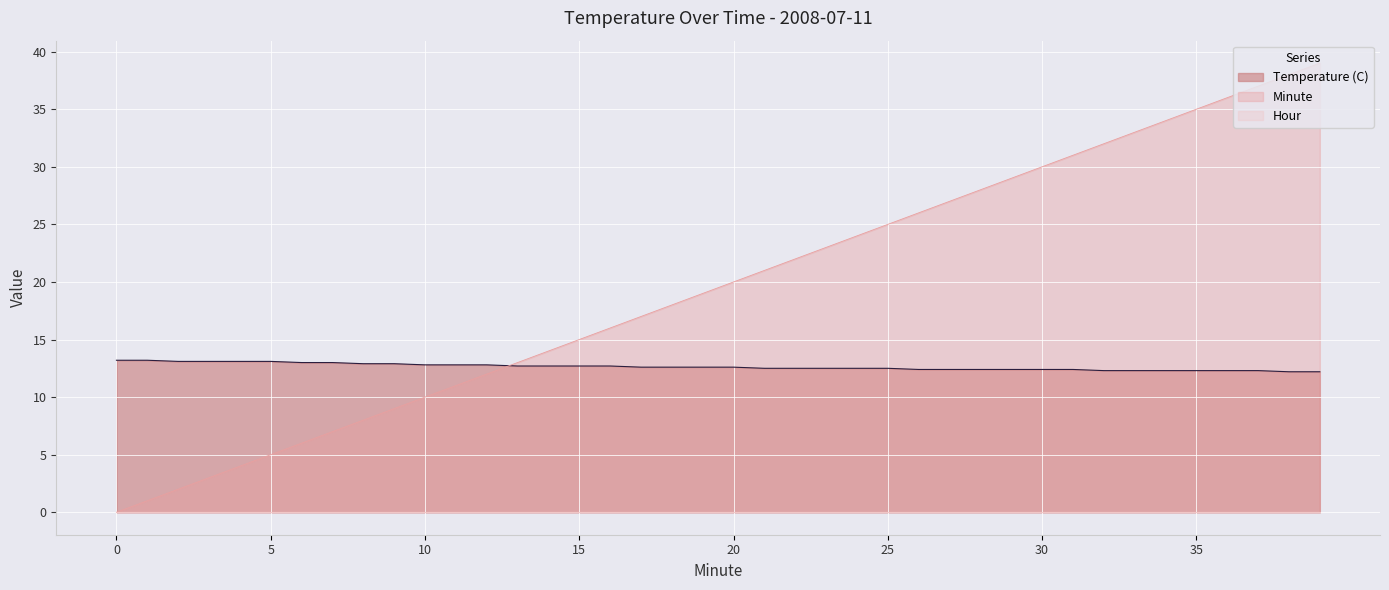

Which series has the largest range (max minus min)?

Minute line